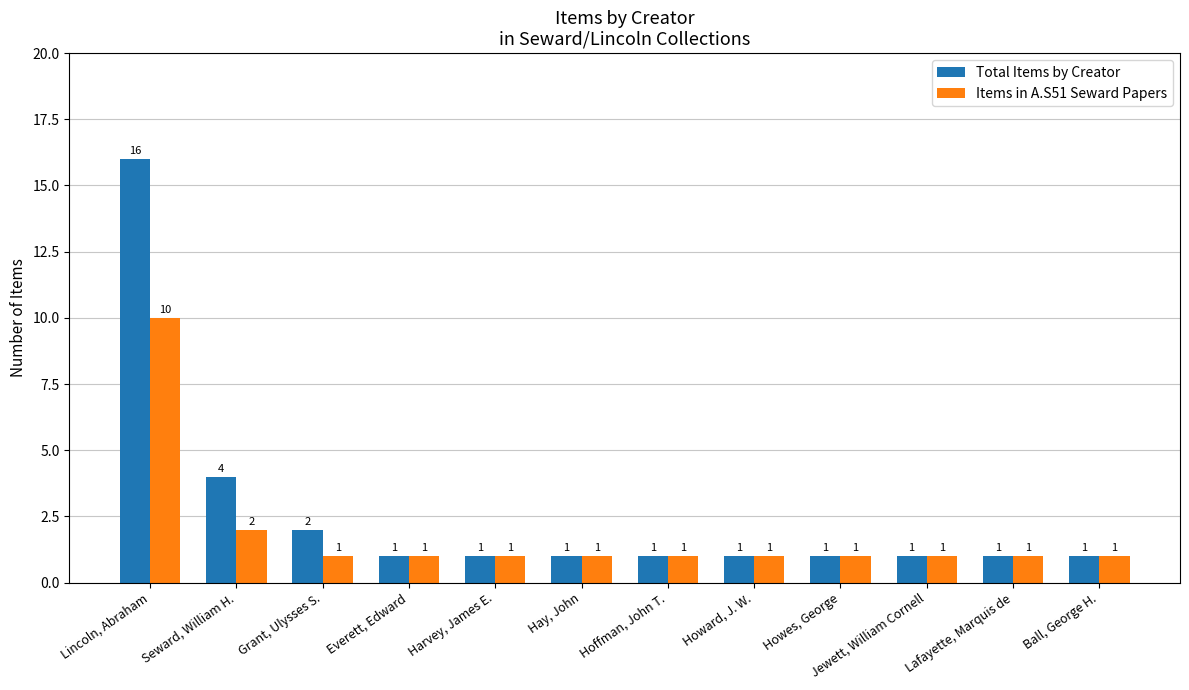

Rank the series by their maximum value, from lowest to highest.

Items in A.S51 Seward Papers, Total Items by Creator